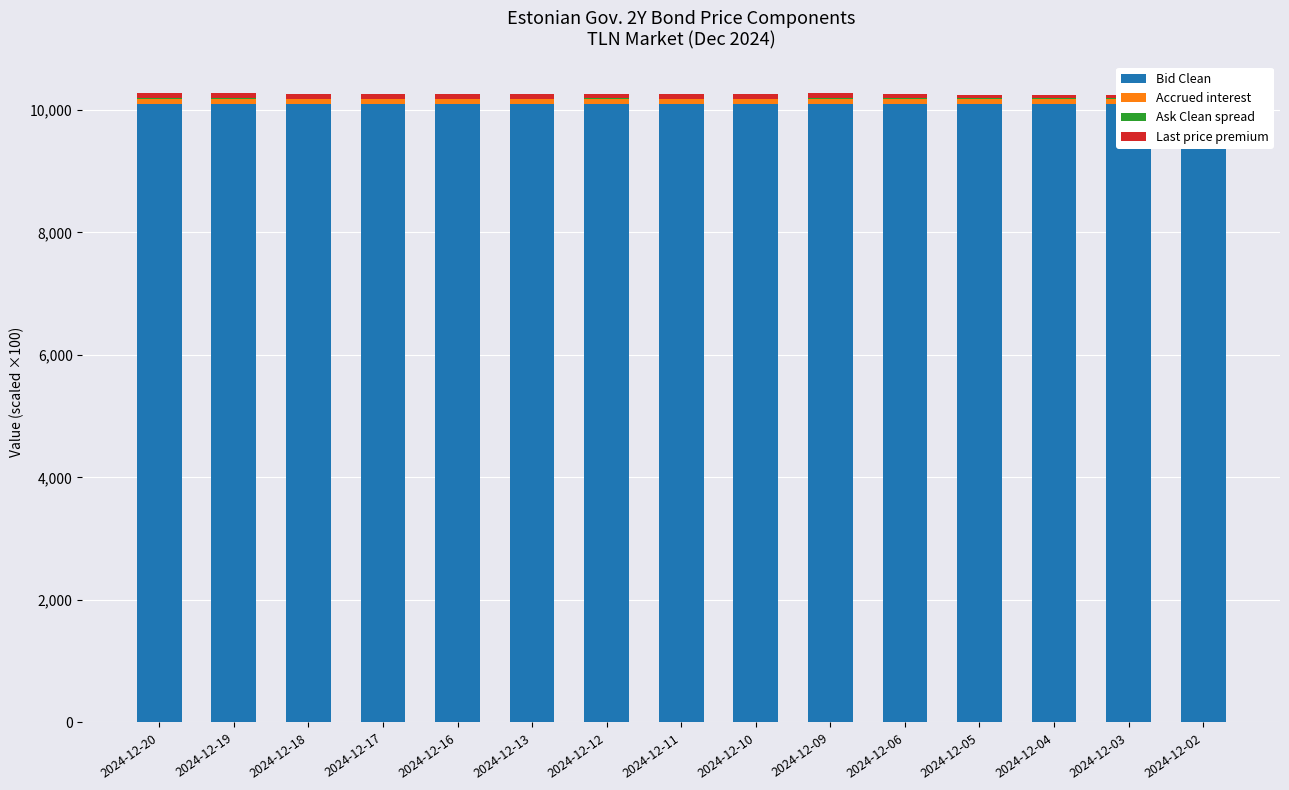

What is the value of the Bid Clean bar at the 15th from the left?

10095.0